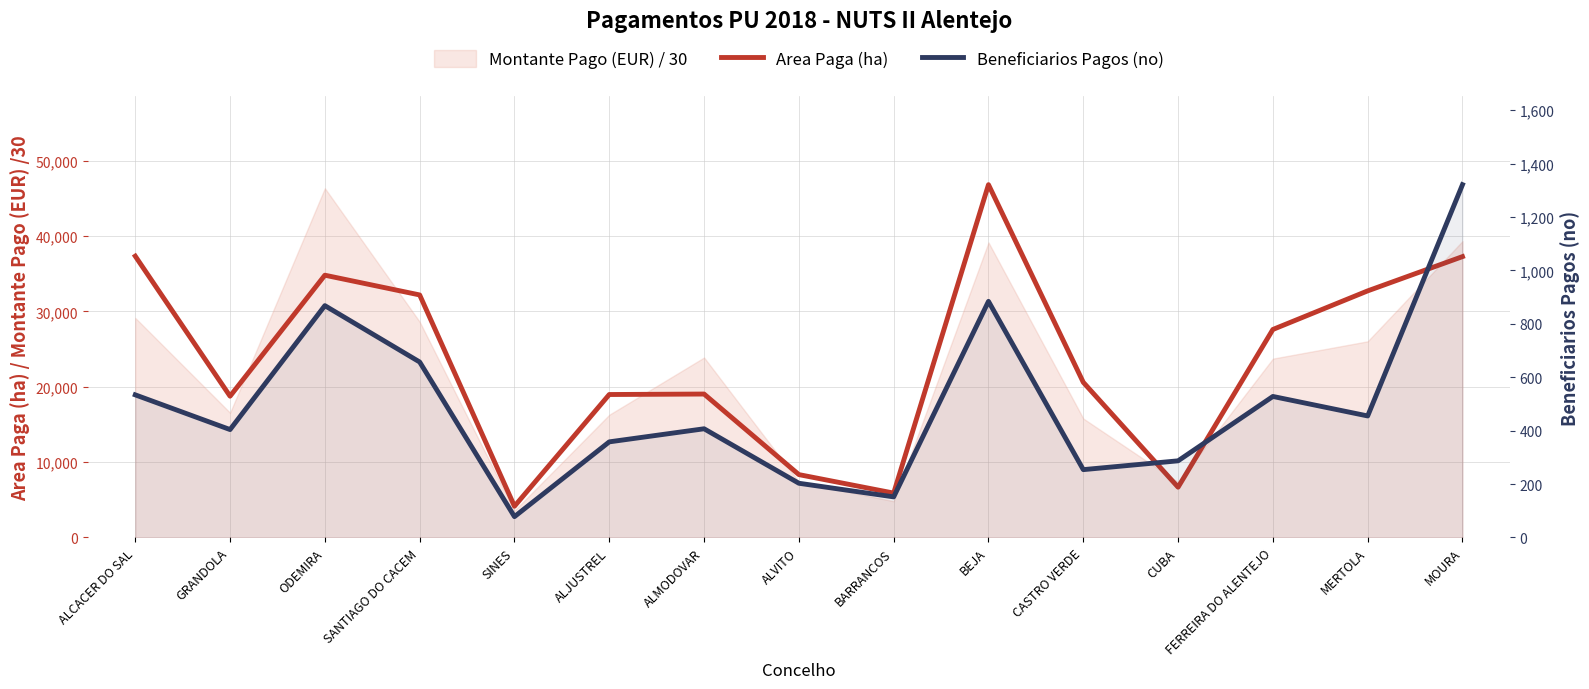

At which category does Beneficiarios Pagos (no) reach its first local peak?

ODEMIRA